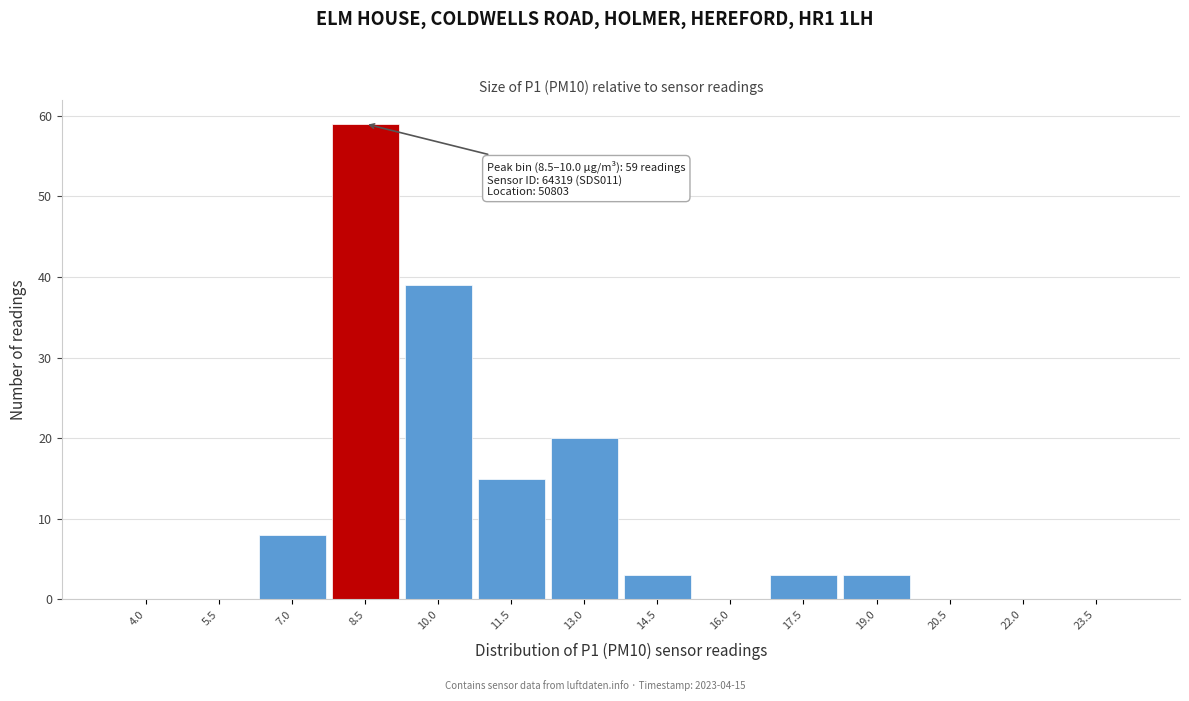

Reading right to left, transcribe all the data shown in this chart.

23.5=0	22.0=0	20.5=0	19.0=3	17.5=3	16.0=0	14.5=3	13.0=20	11.5=15	10.0=39	8.5=59	7.0=8	5.5=0	4.0=0